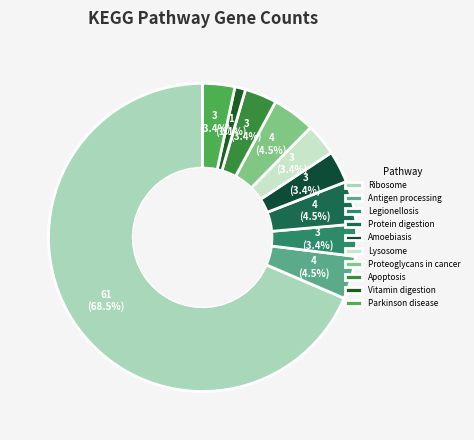

To the nearest percent, what portion does Apoptosis represent?

3%